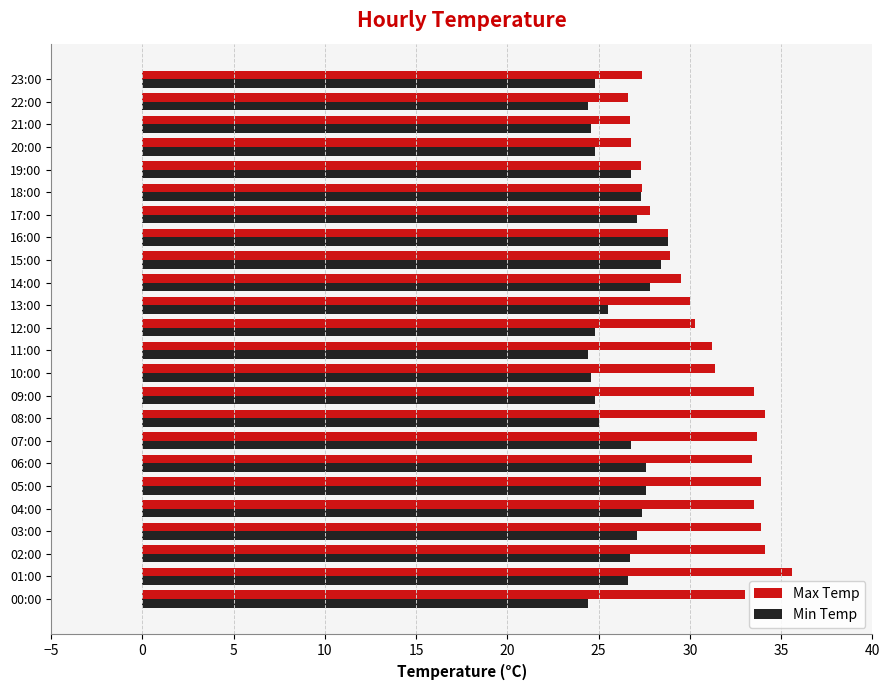

What is the spread (max minus min) of values at 14:00?

1.7